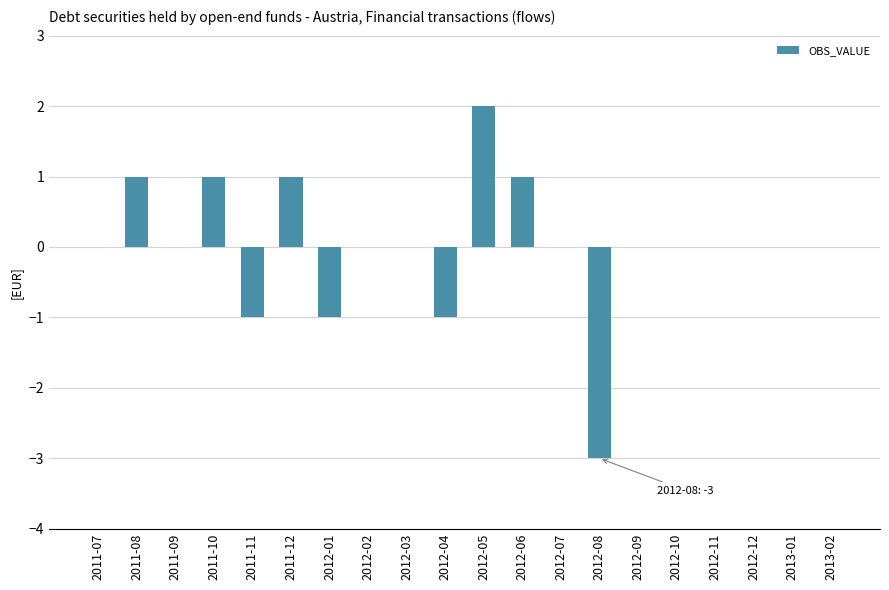

Are the bars grouped side by side (vs. stacked)?

No